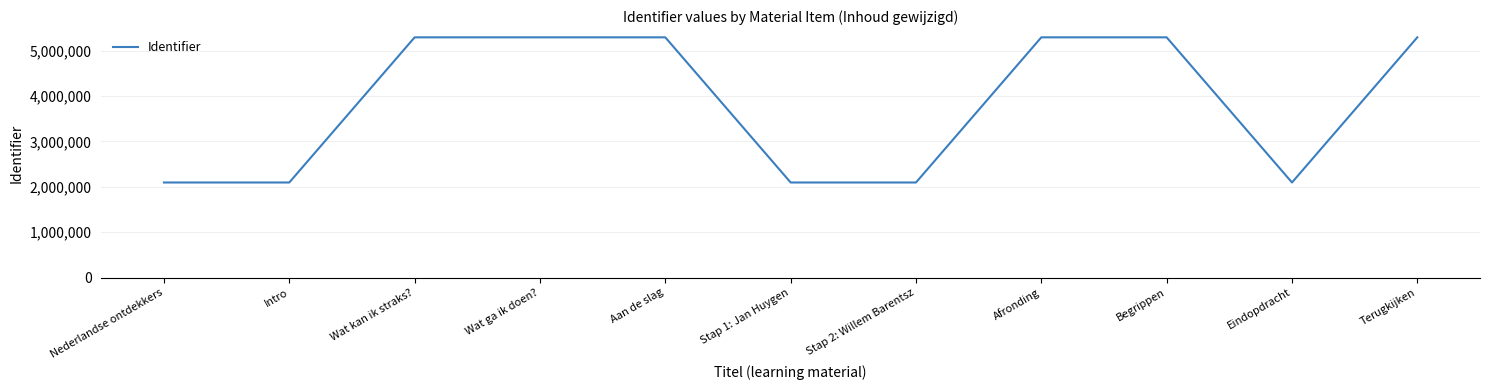

Is it true that the value at Stap 1: Jan Huygen is 2095586?

True